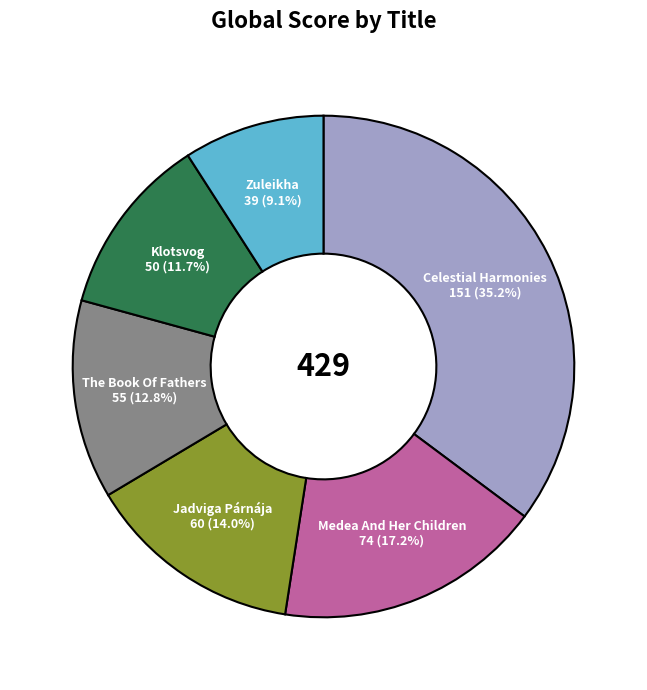

Is there a majority slice in this chart?

No